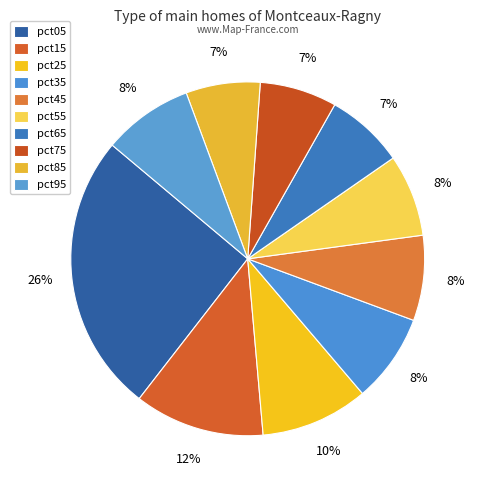

Is there any slice that represents more than half of the pie?

No